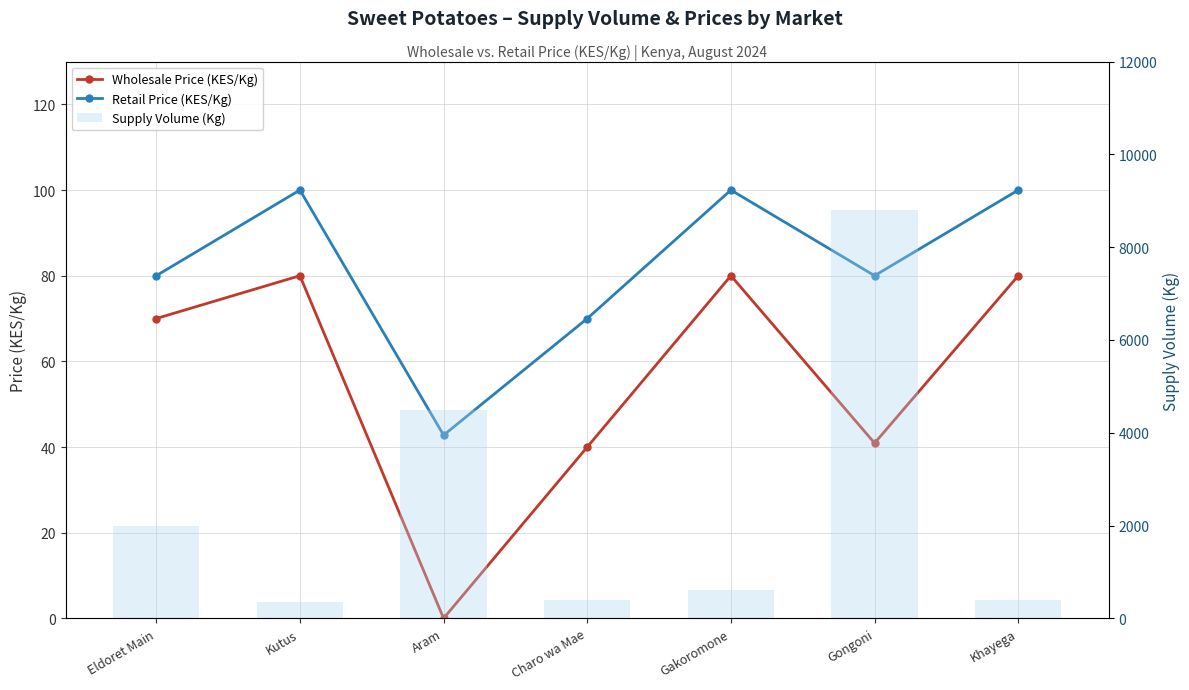

The value of Wholesale Price (KES/Kg) at Charo wa Mae is 57.4. True or false?

False